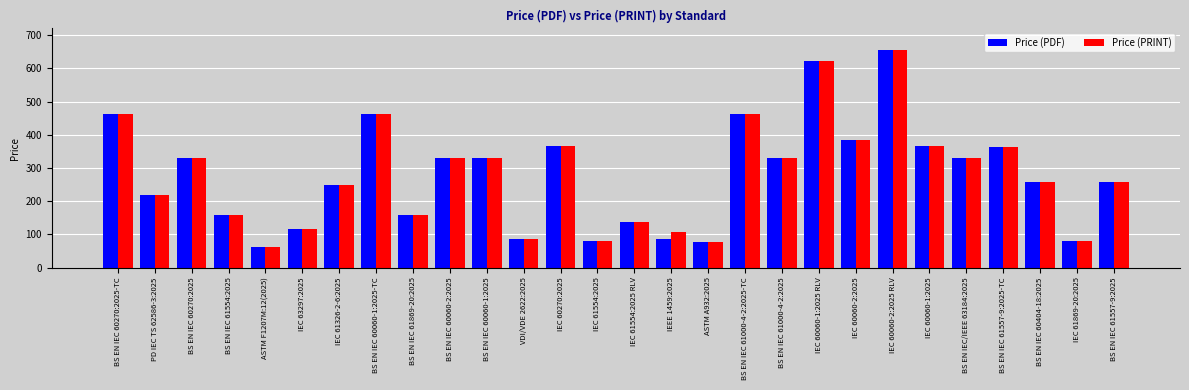

True or false: Price (PDF) has a value of 673.6 at BS EN IEC 61000-4-2:2025-TC.

False